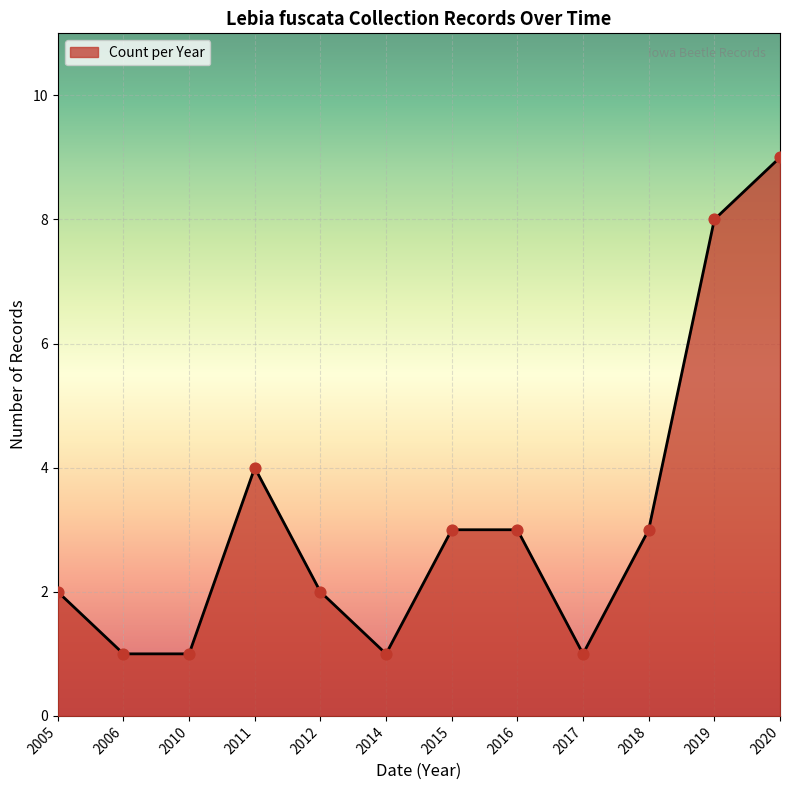

Approximately how many times larger is the value at 2016 compared to 2017?

3.0